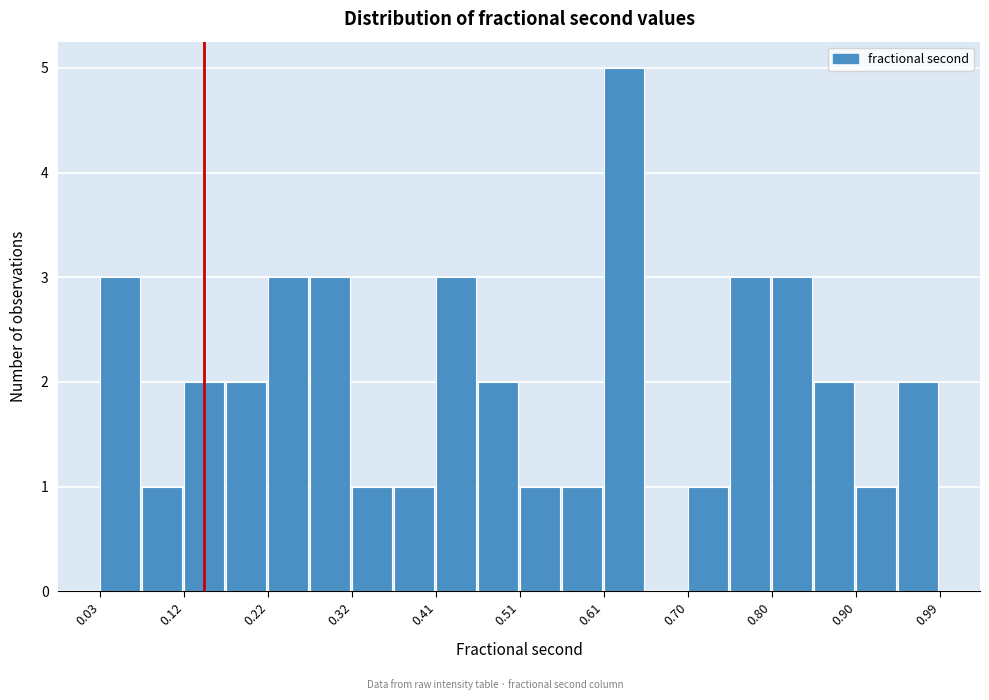

Reading left to right, transcribe this chart: for each bar, give the range it covers on the x-axis and its height. Neither the bar edges nor the heights are printed on the chart, so give them approximately, as read against the axes.

0.03 to 0.08: 3
0.08 to 0.12: 1
0.12 to 0.17: 2
0.17 to 0.22: 2
0.22 to 0.27: 3
0.27 to 0.32: 3
0.32 to 0.37: 1
0.37 to 0.41: 1
0.41 to 0.46: 3
0.46 to 0.51: 2
0.51 to 0.56: 1
0.56 to 0.61: 1
0.61 to 0.65: 5
0.65 to 0.70: 0
0.70 to 0.75: 1
0.75 to 0.80: 3
0.80 to 0.85: 3
0.85 to 0.90: 2
0.90 to 0.94: 1
0.94 to 0.99: 2